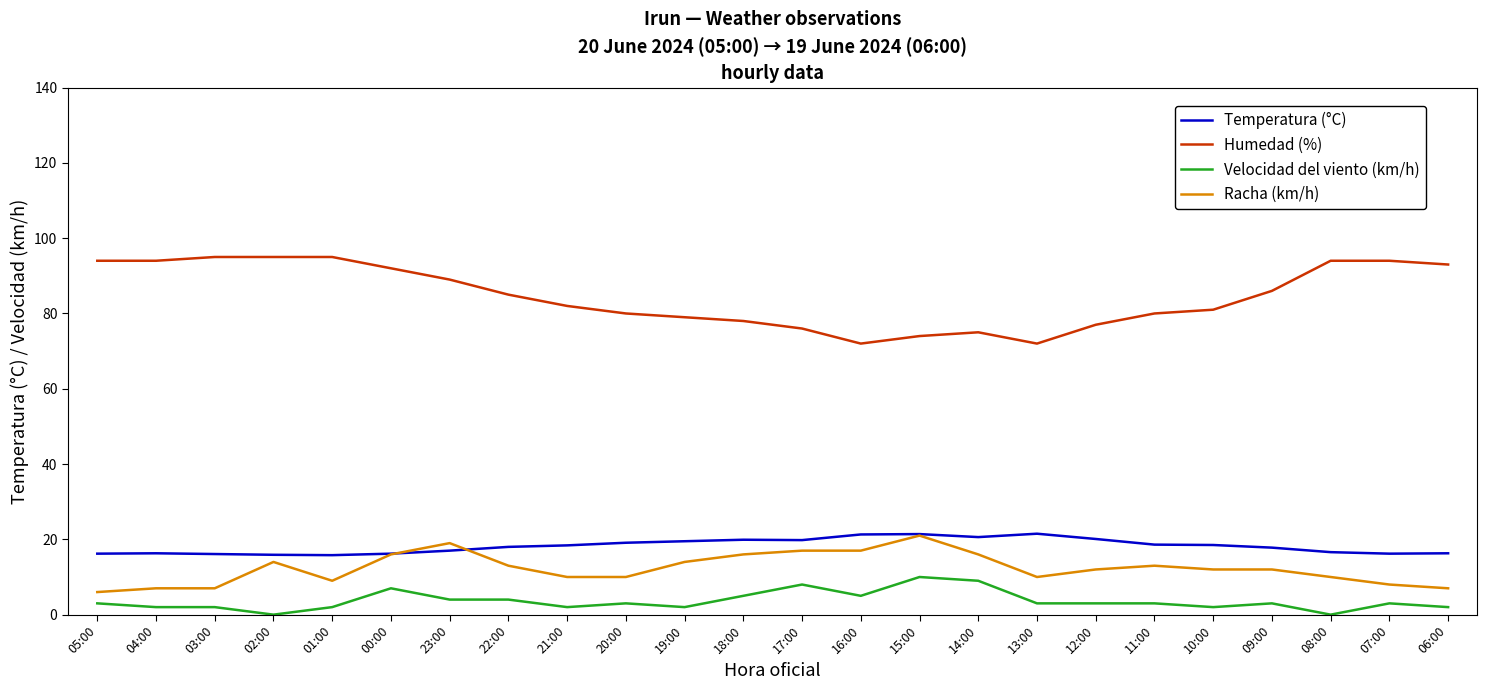

What is the maximum value shown in the chart?

95.0